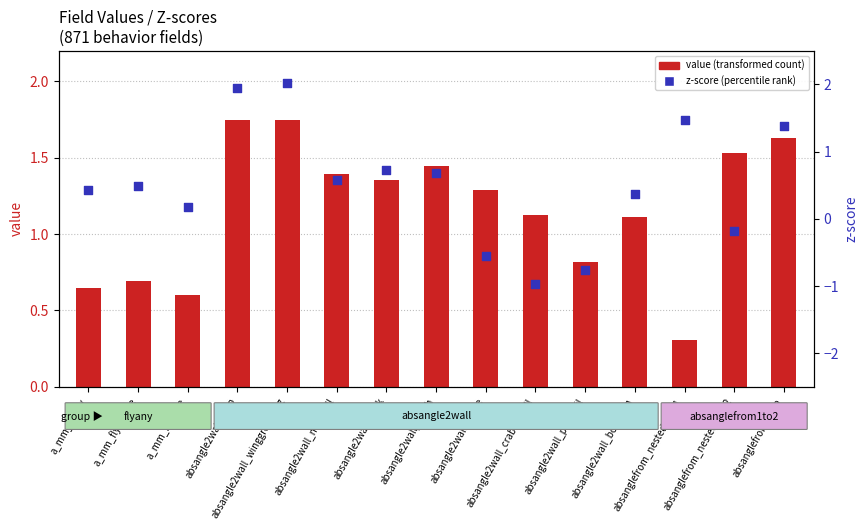

Is the value of z-score (percentile rank) at a_mm_flyany greater than the value of value (transformed count) at absangle2wall_bodyturn?

No